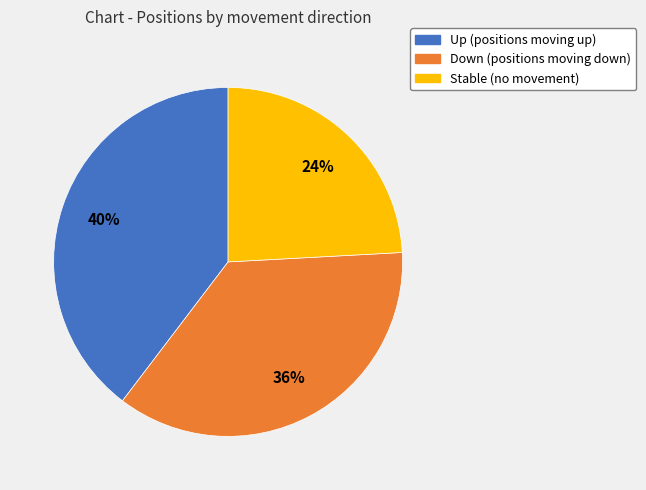

How many segments does this pie chart have?

3